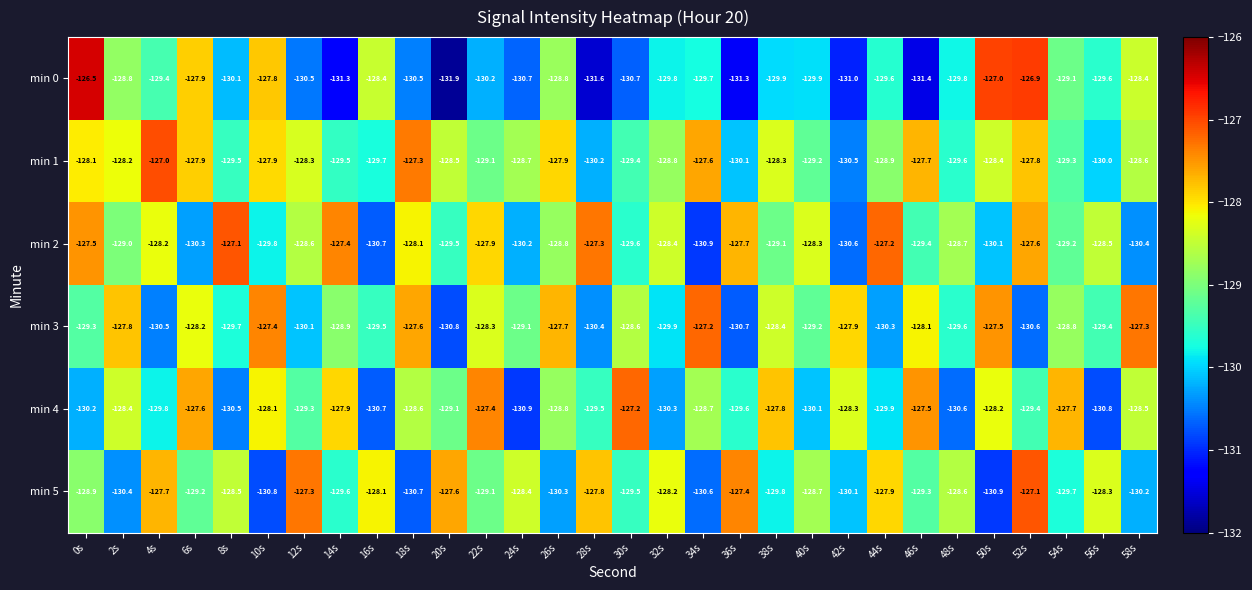

At which category is the sum across all series the highest?

52s